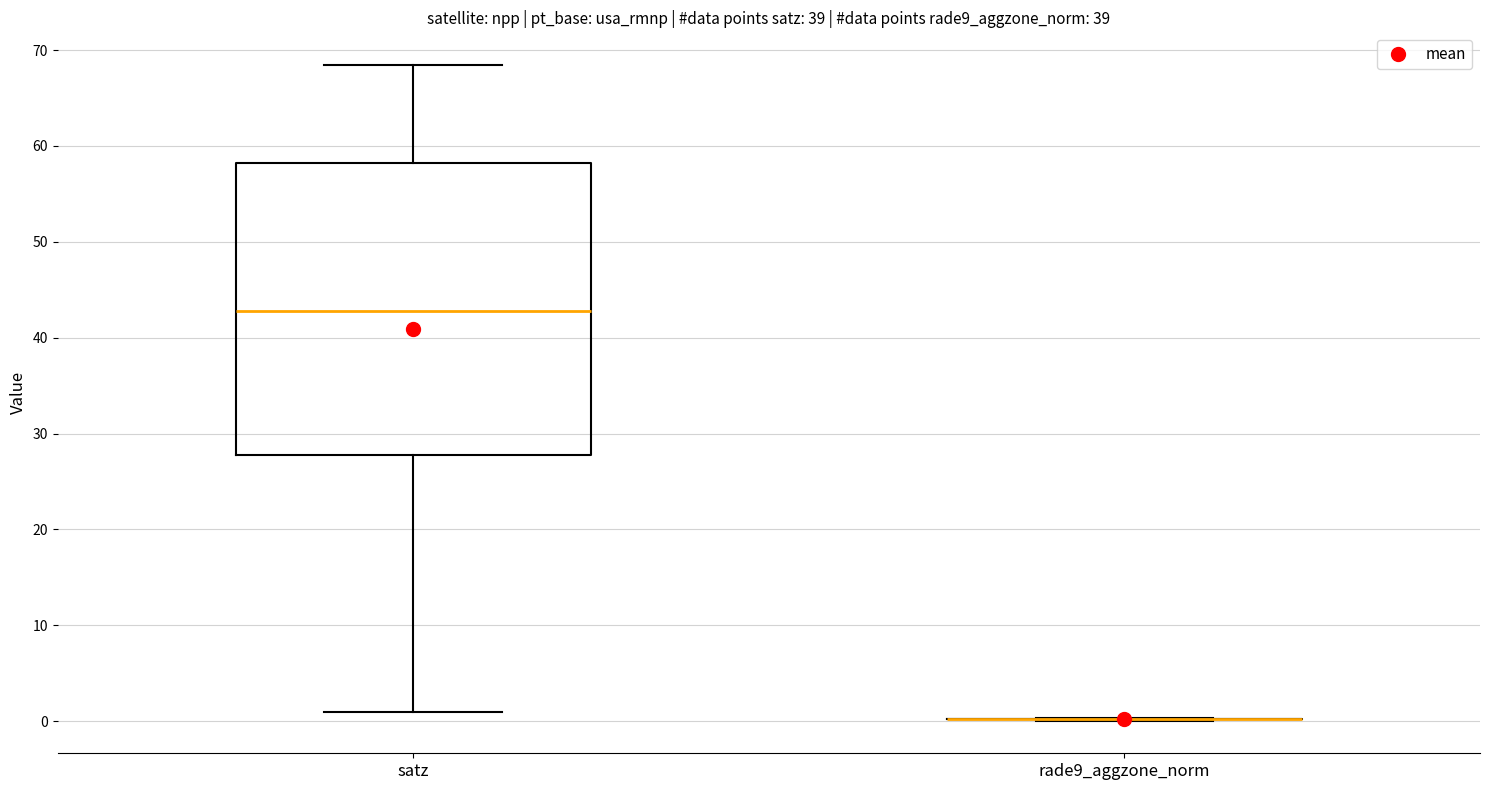

Comparing the boxes themselves (not the whiskers), which one is the tallest?

satz